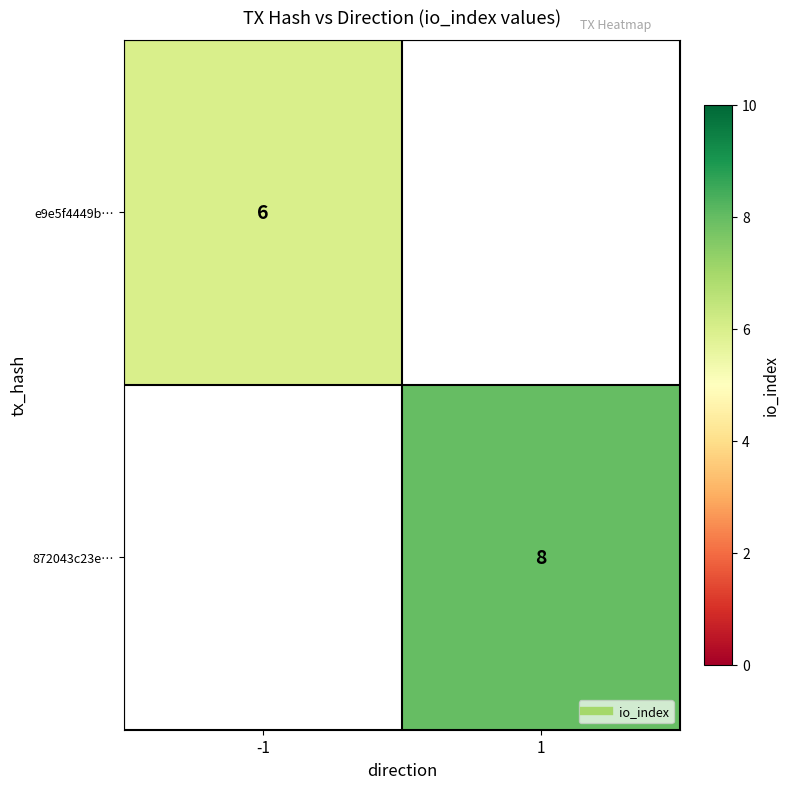

Which category has the lowest value across all series?

1